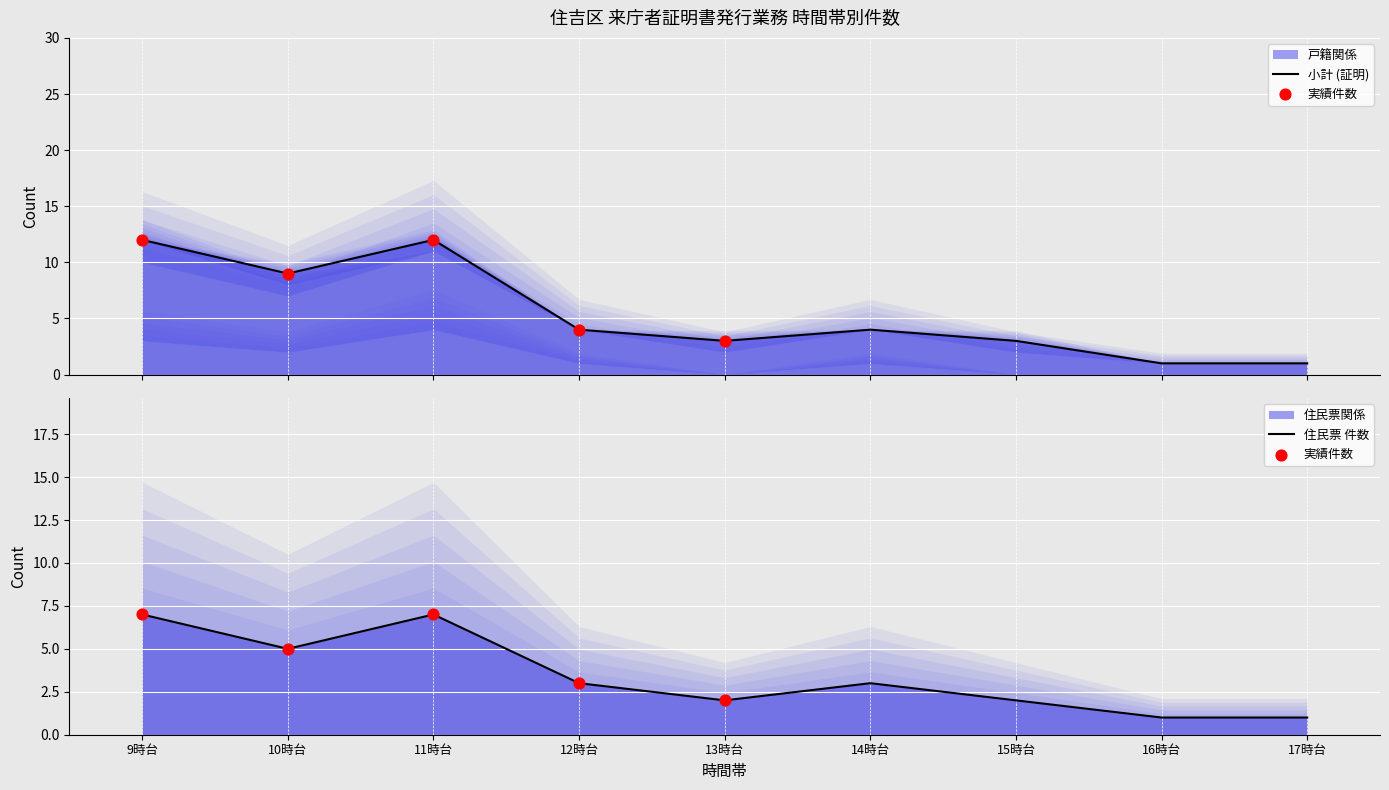

At how many categories does at least one series exceed 11?

2